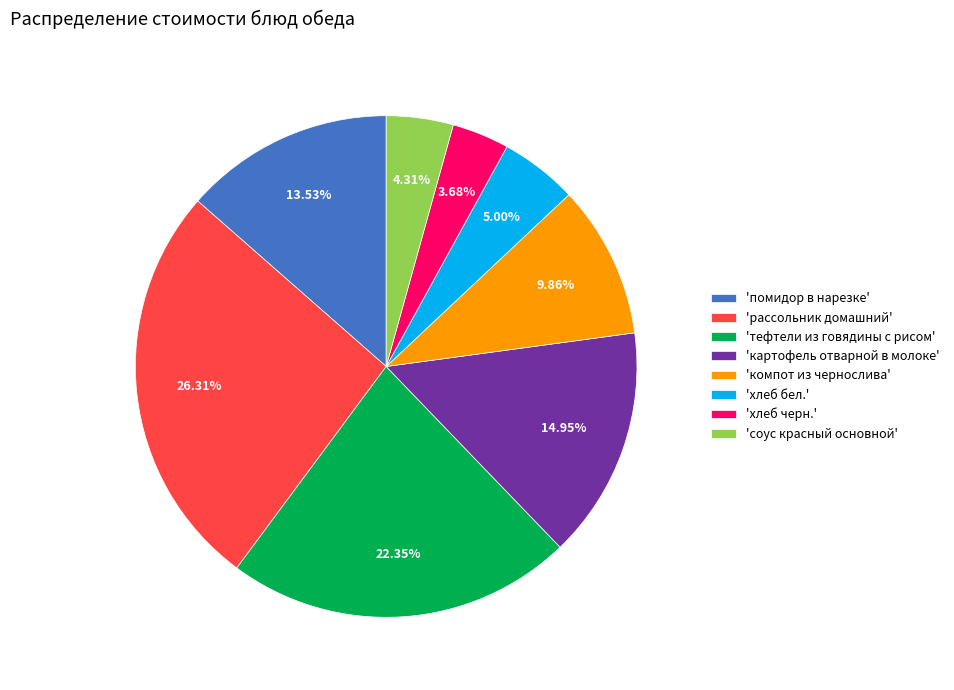

How many slices are in this pie chart?

8